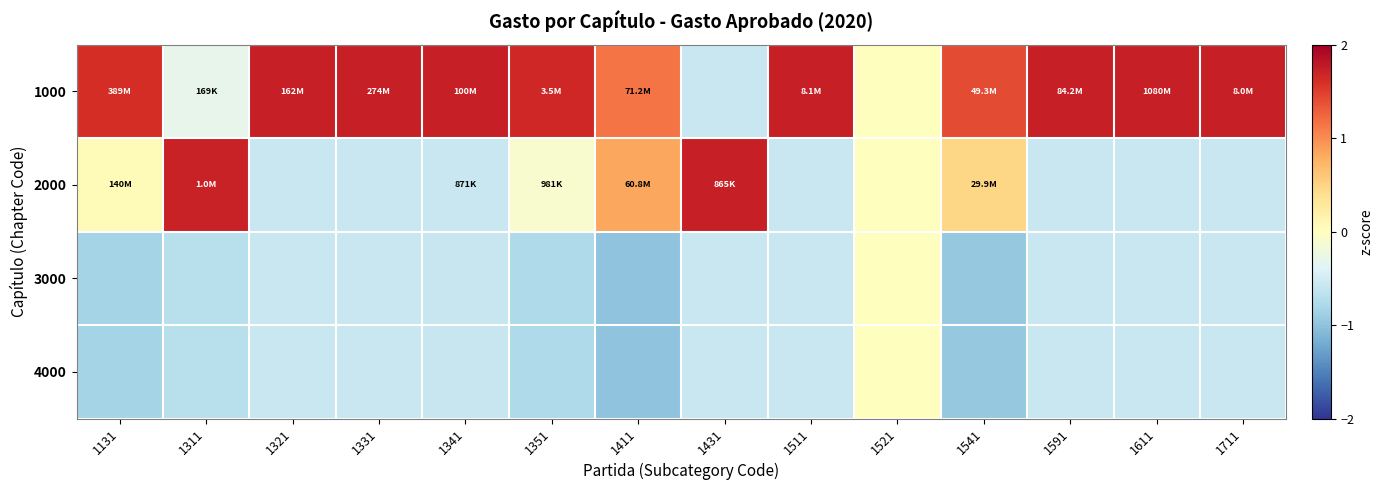

What is the minimum value shown in the chart?

-1.0